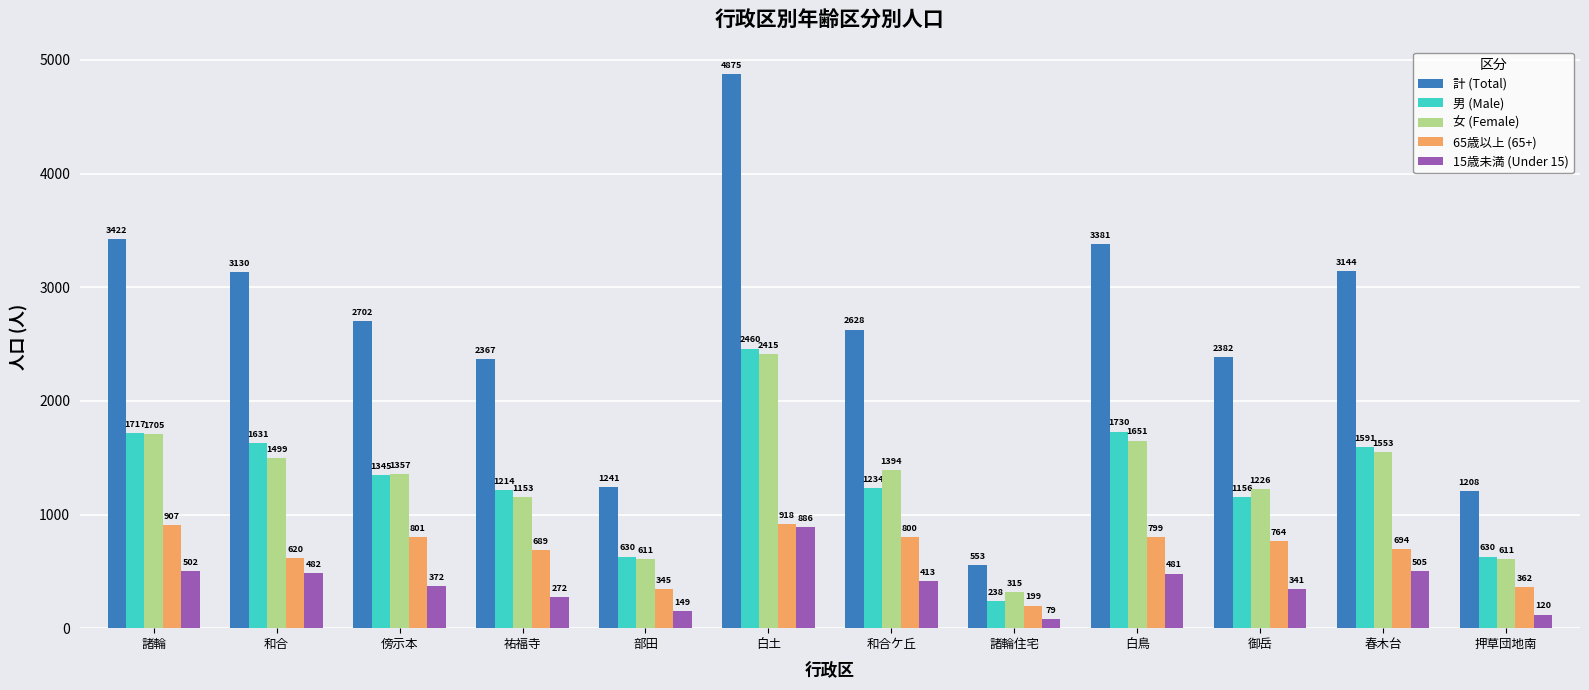

What are all the series names shown in the legend?

計 (Total), 男 (Male), 女 (Female), 65歳以上 (65+), 15歳未満 (Under 15)